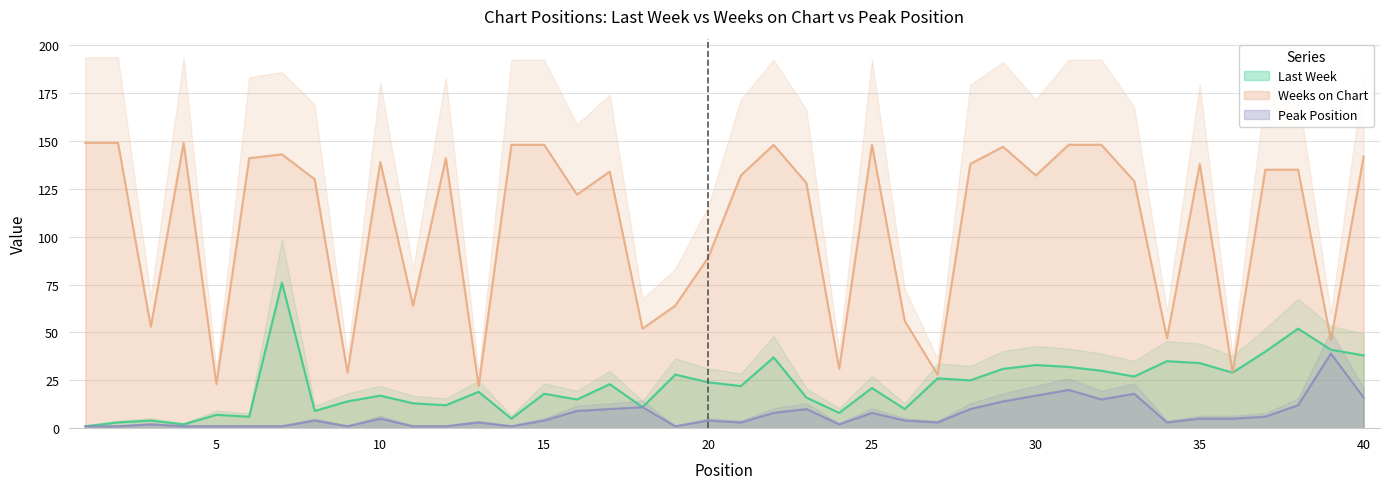

How many interior local valleys does the Last Week series have?

13